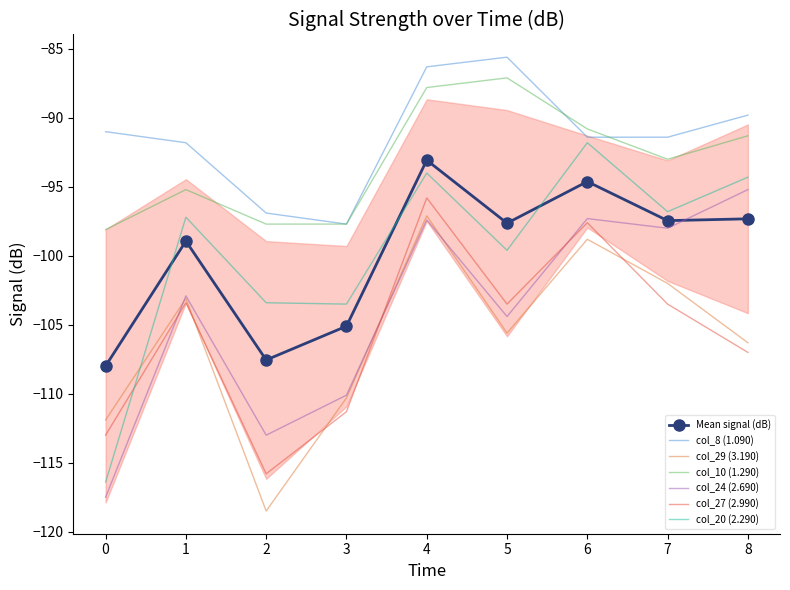

What is the smallest value displayed?

-118.5